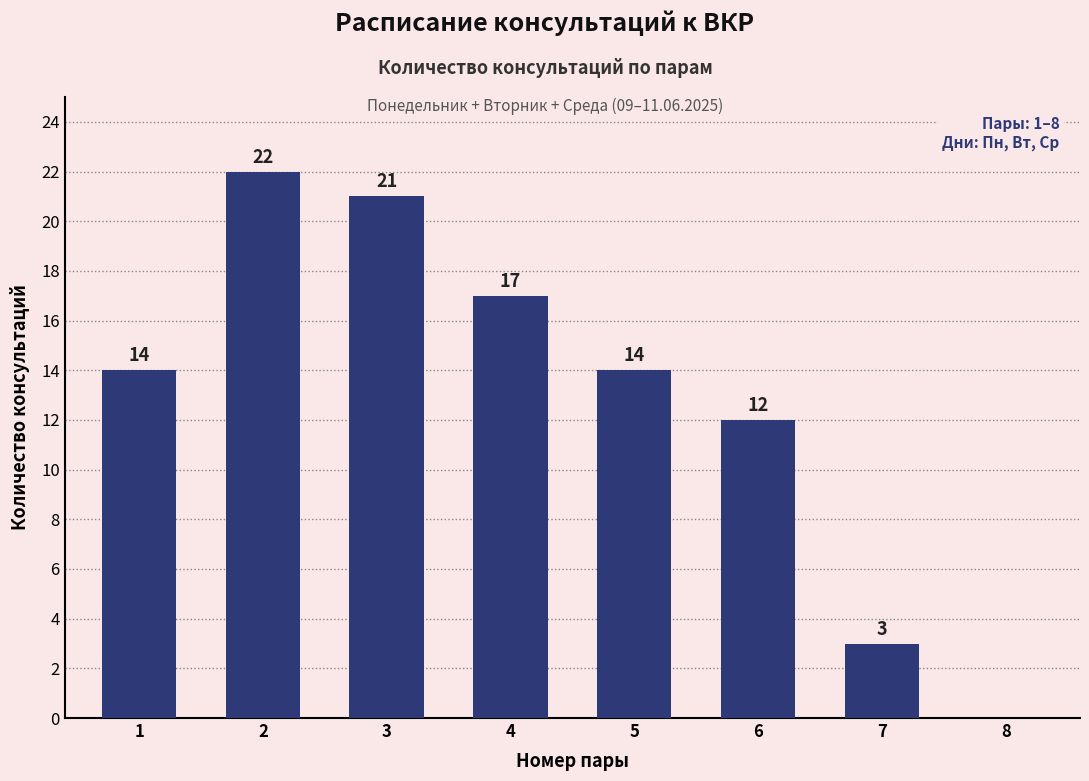

What is the difference between the values at 5 and 6?

2